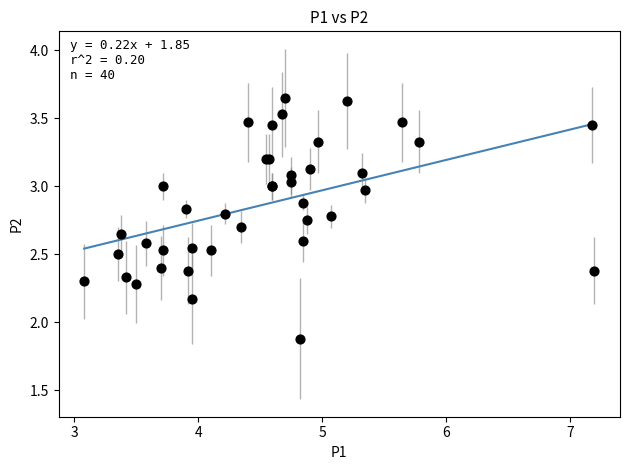

What Y value in the scatter plot is closest to 2?

1.9